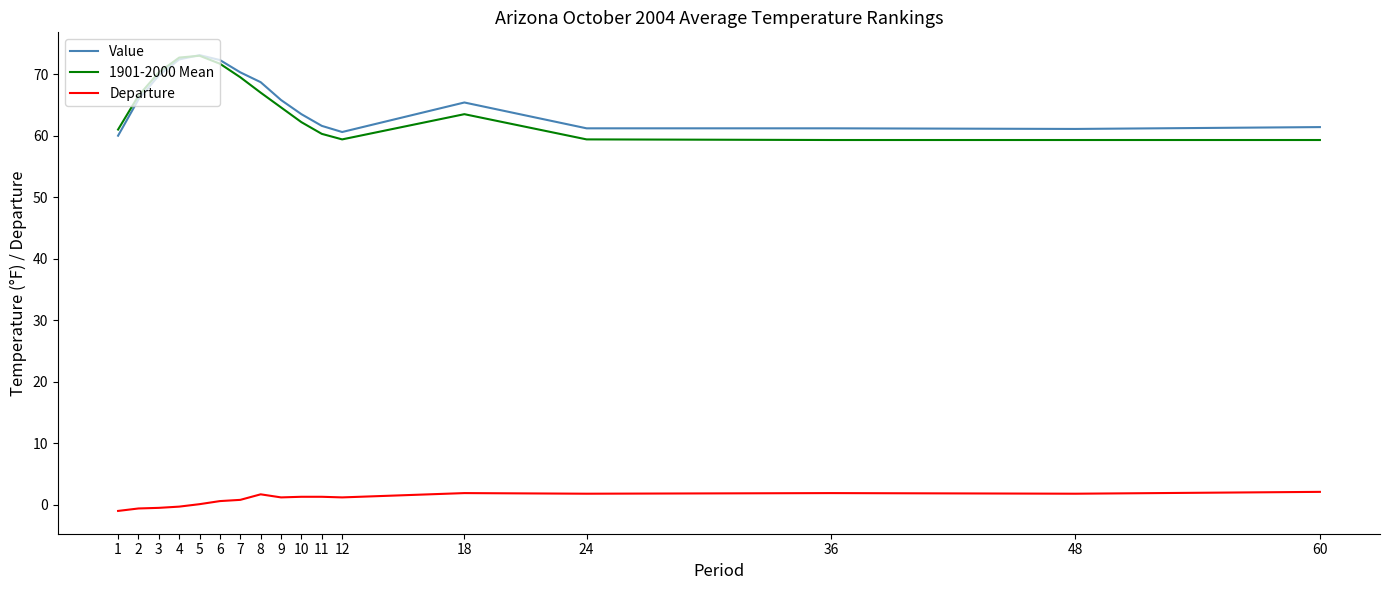

True or false: Departure has a value of 1.7 at 8.

True